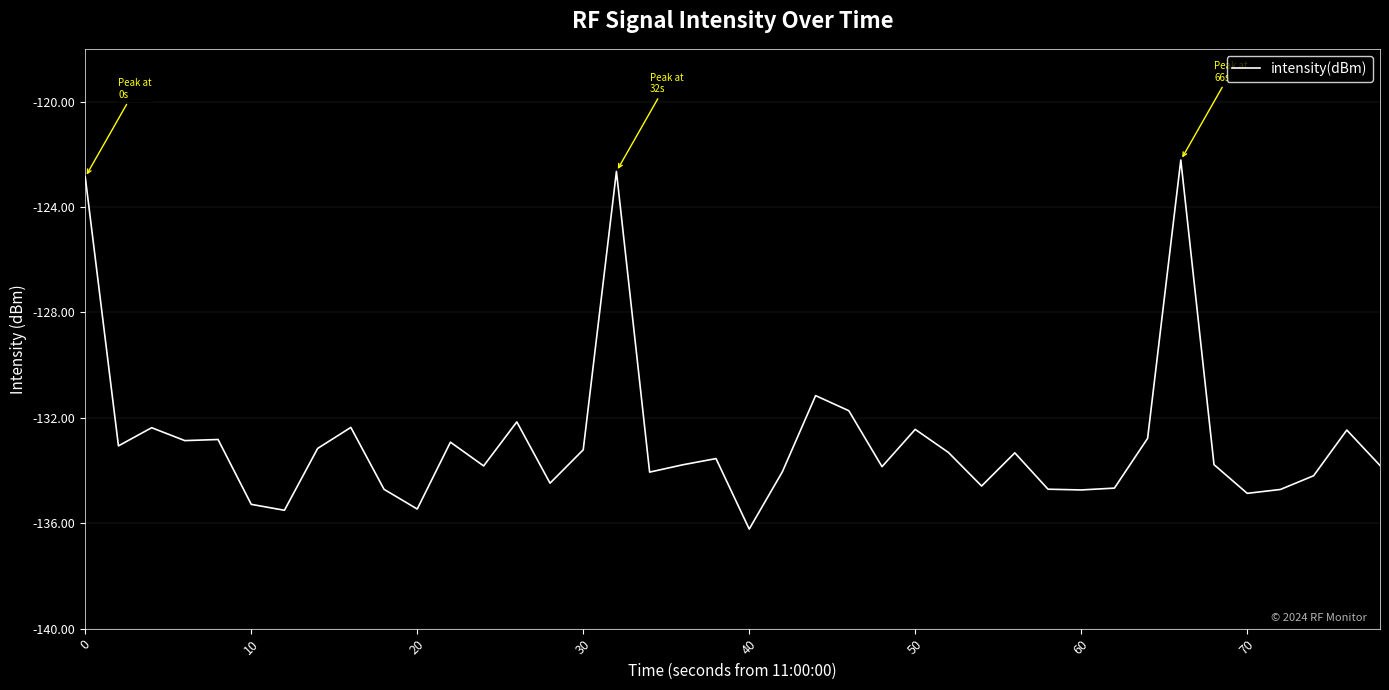

What is the greatest value displayed?

-122.2